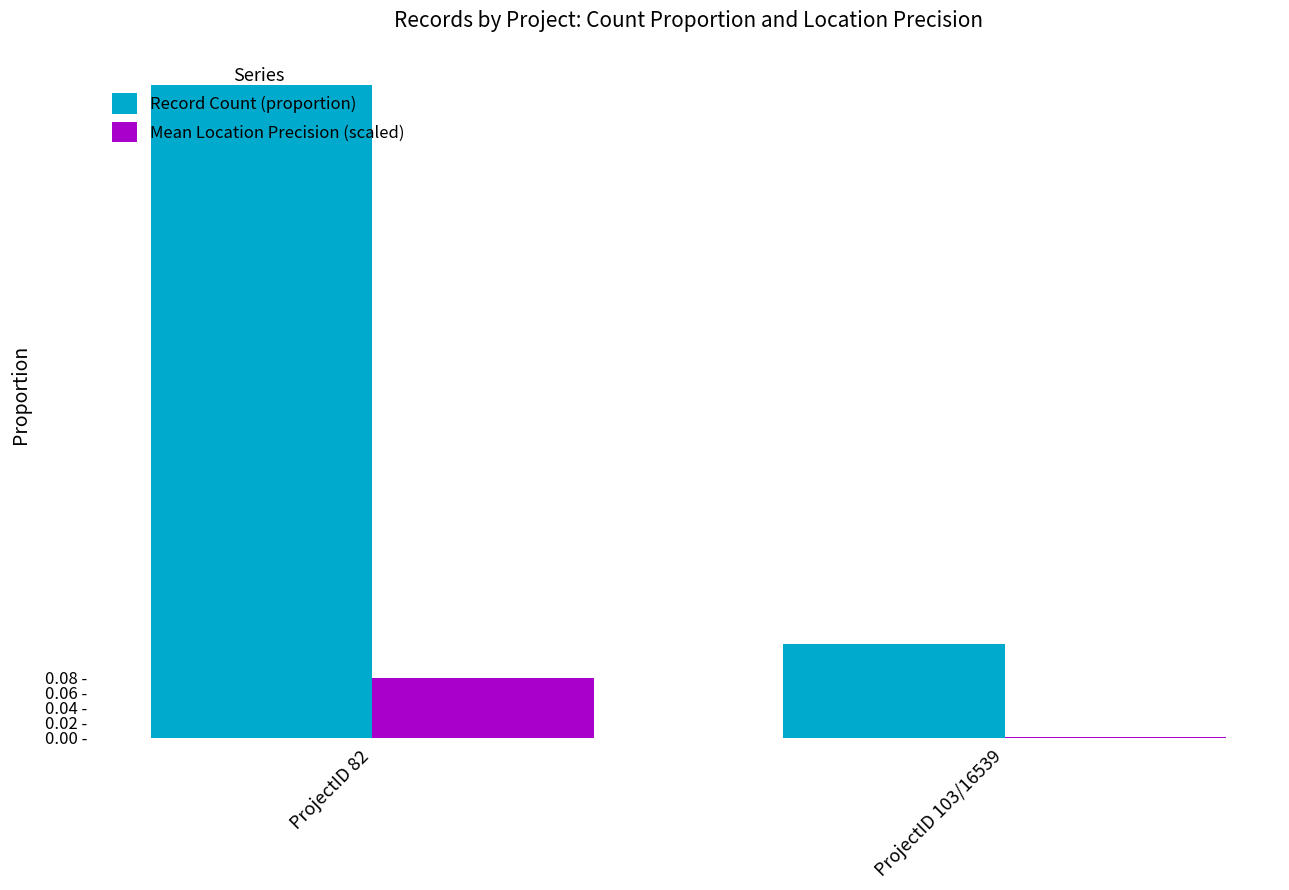

At ProjectID 82, list the series in order from largest to smallest.

Record Count (proportion), Mean Location Precision (scaled)